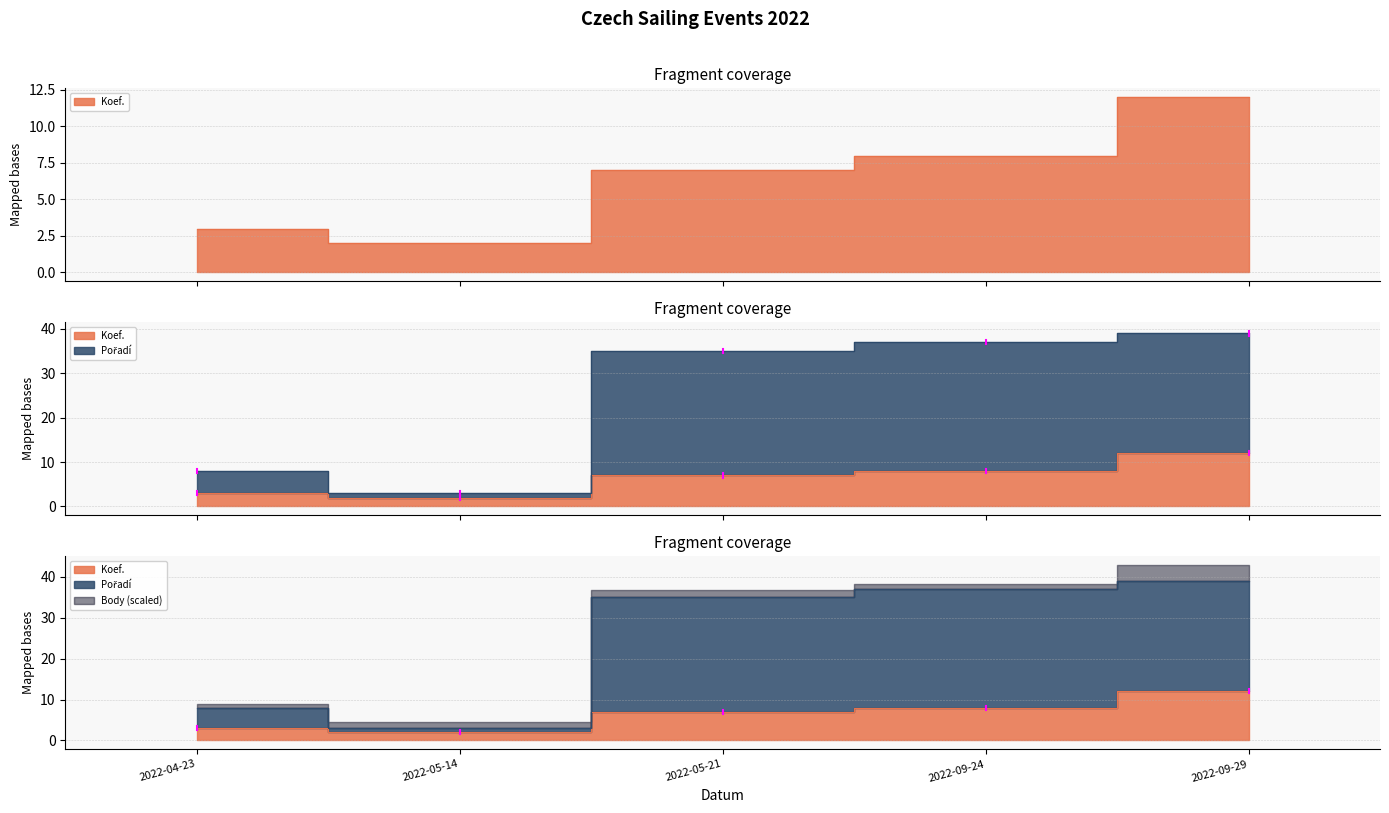

What is the total value across all series at 2022-05-21?

42